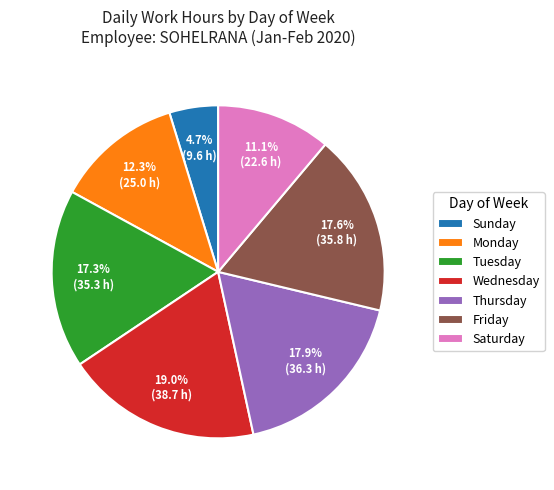

Which category has the biggest portion of the pie?

Wednesday